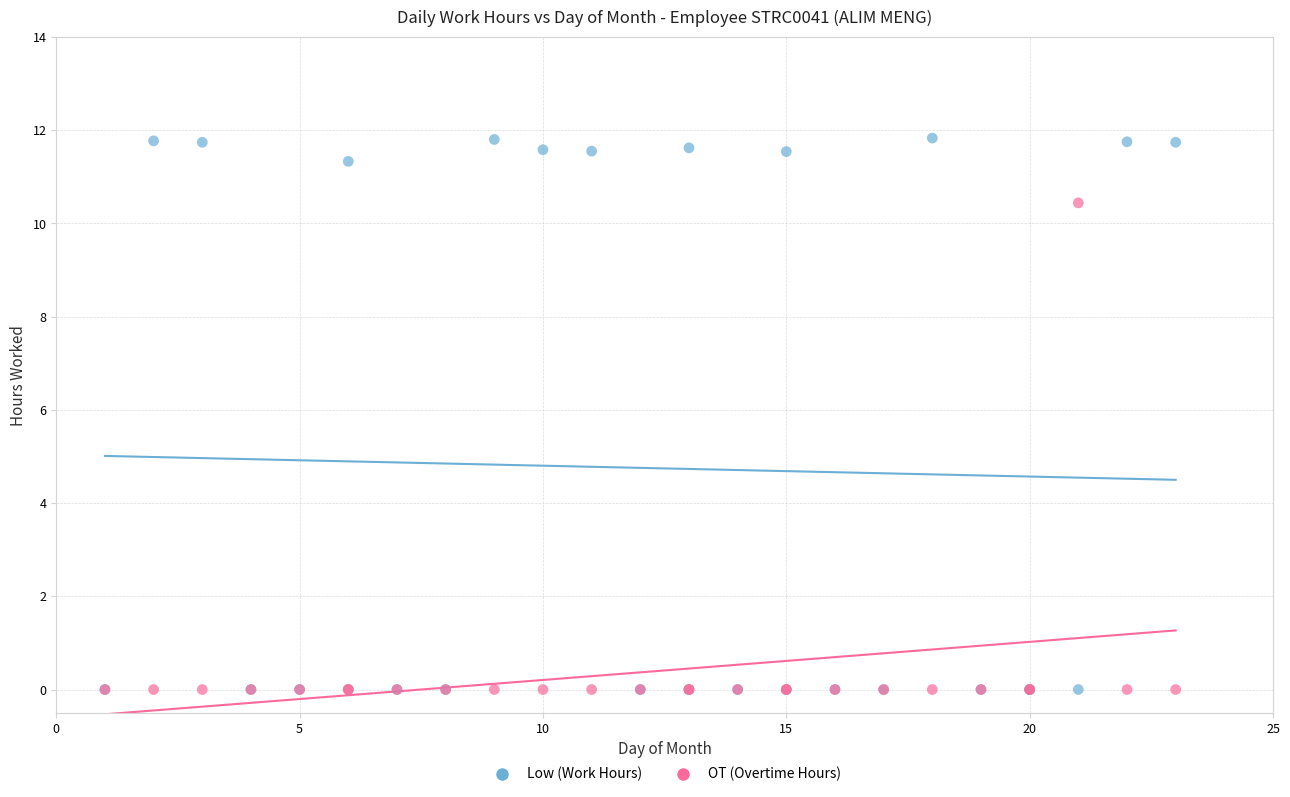

What are all the series names shown in the legend?

Low (Work Hours), OT (Overtime Hours)